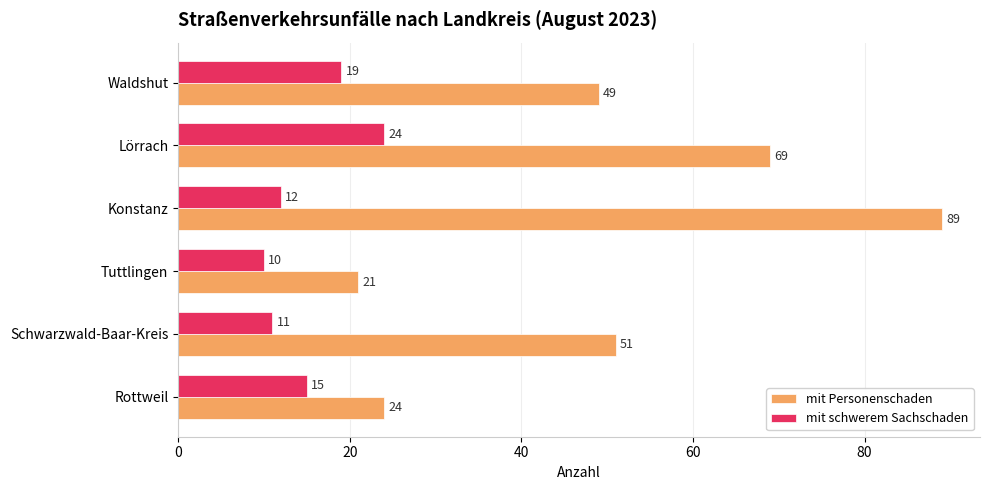

At which label does mit schwerem Sachschaden reach its peak?

Lörrach